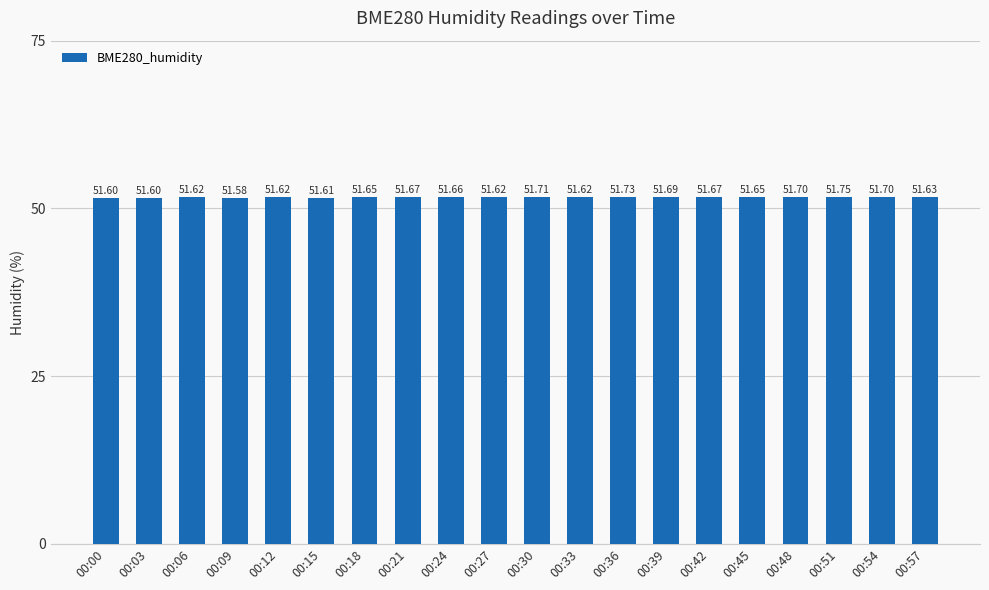

Which has a higher value, 00:09 or 00:18?

00:18